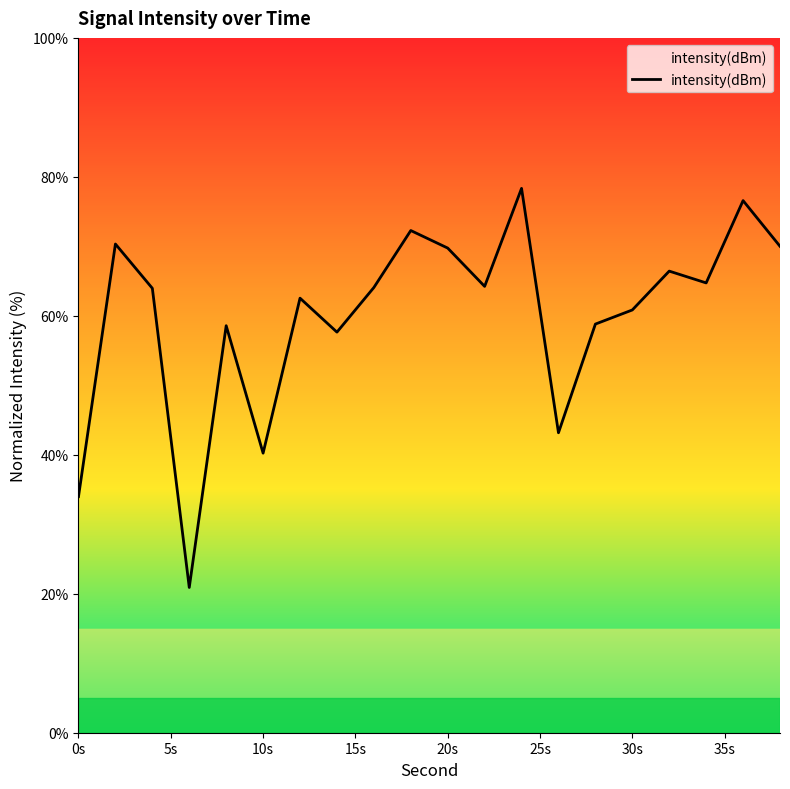

What is the greatest value displayed?

78.3